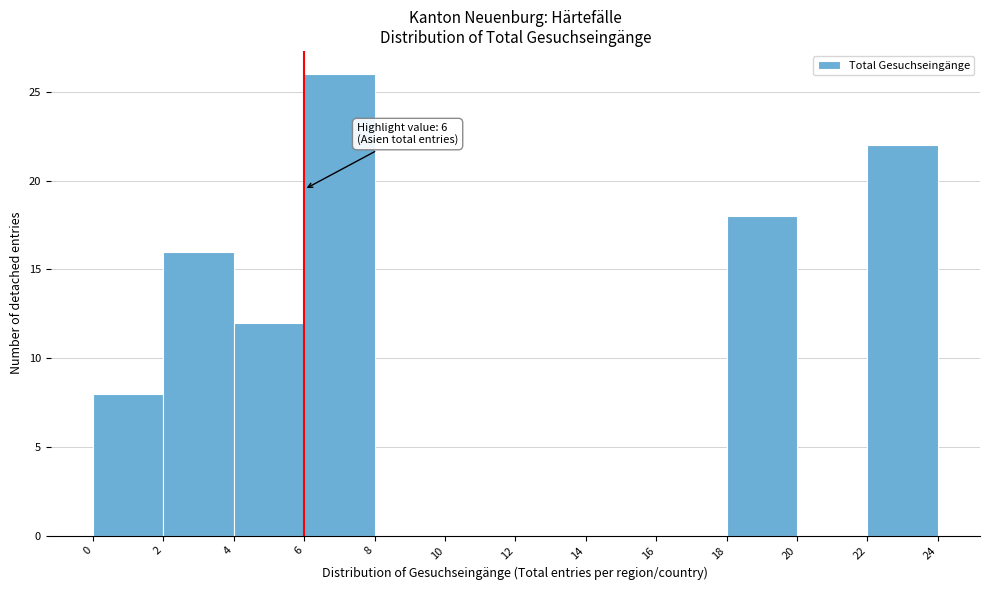

Over which range of the x-axis is the bar tallest?

6 to 8